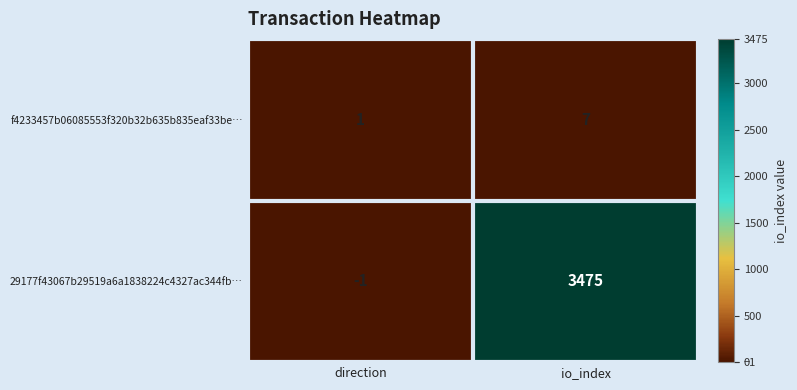

The 29177f43067b29519a6a1838224c4327ac344fb… series shows 3475 at io_index. True or false?

True